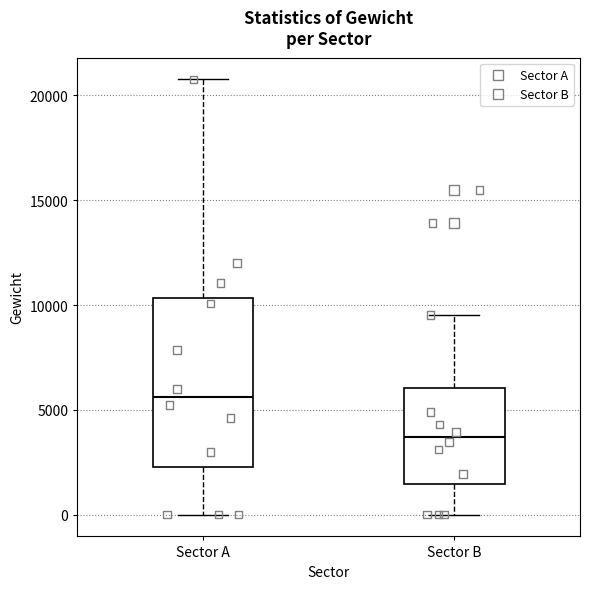

Where is the upper edge of the box for Sector A on the y-axis? The values are not printed on the chart, so give them approximately, as read against the axis.

10500